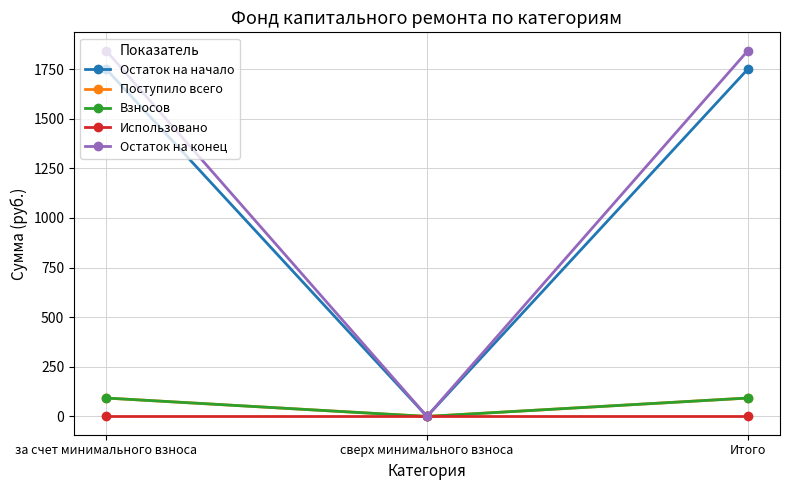

Is this an area chart (filled region under the line)?

No